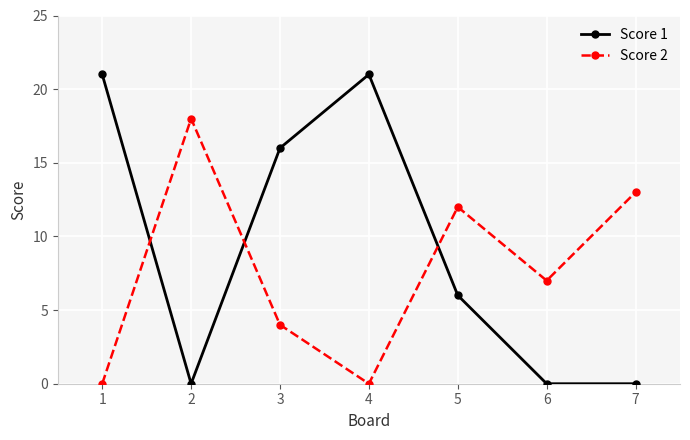

Between which two adjacent categories do Score 2 and Score 1 first intersect?

1 and 2